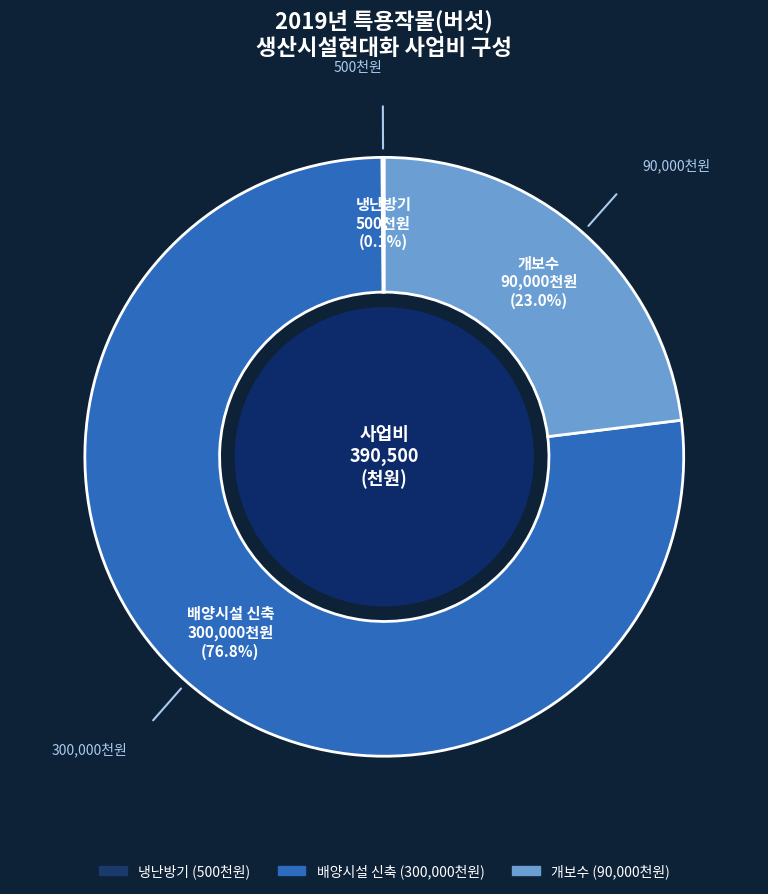

Which category accounts for the majority?

배양시설 신축